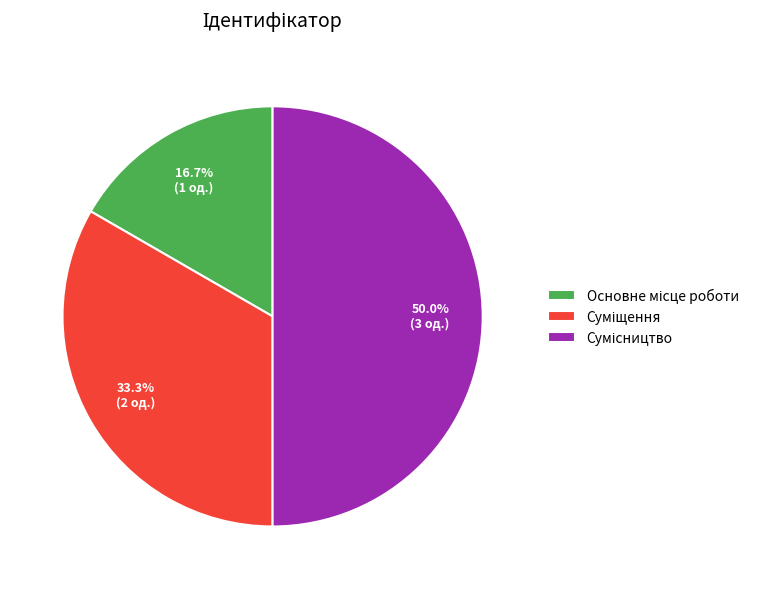

Count the number of slices in the pie.

3